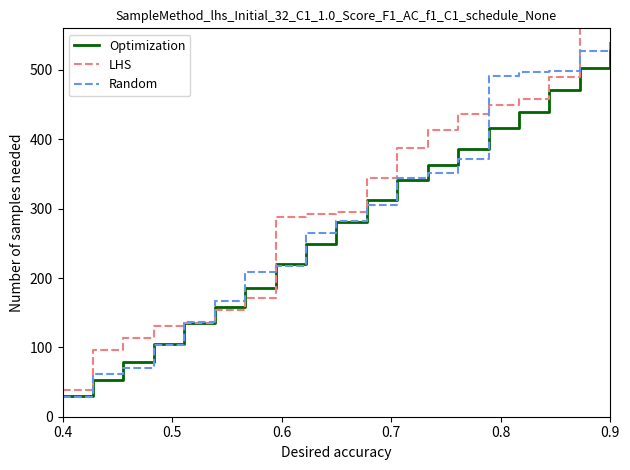

True or false: LHS has more than 1 interior local peaks.

False